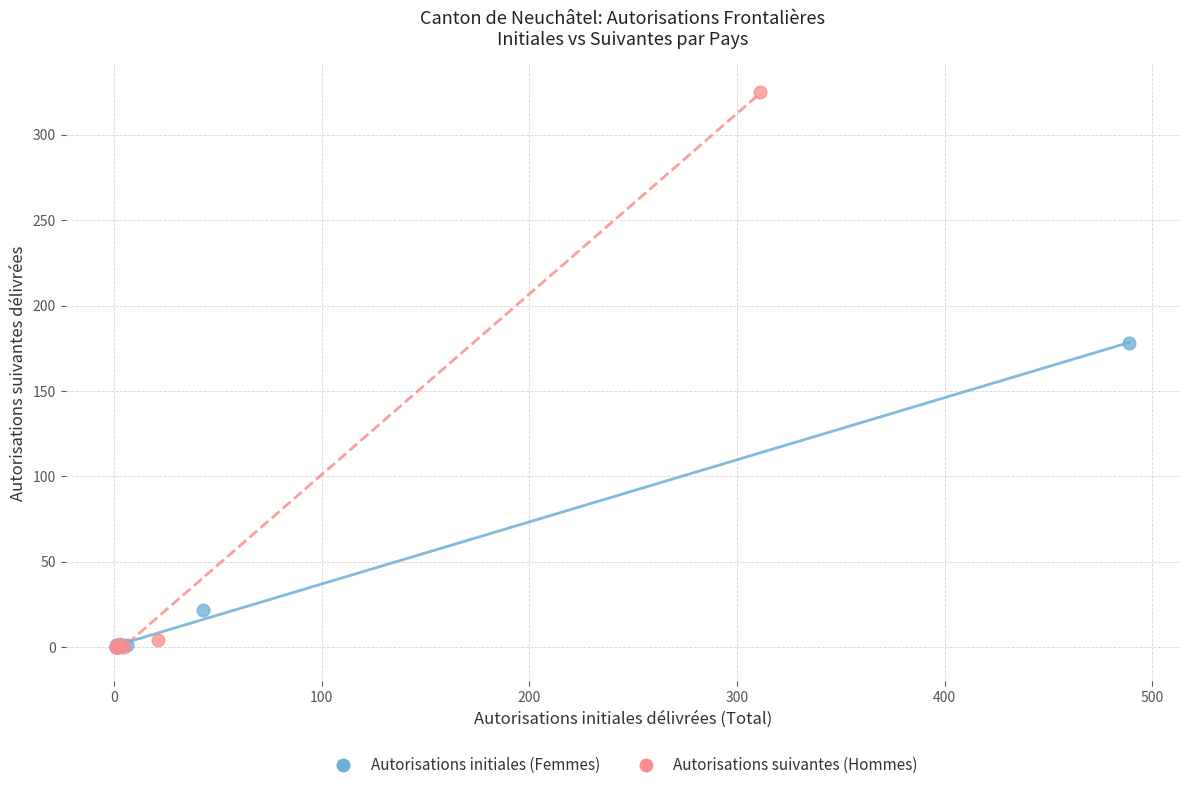

Which series contains the highest Y value?

Autorisations suivantes (Hommes)